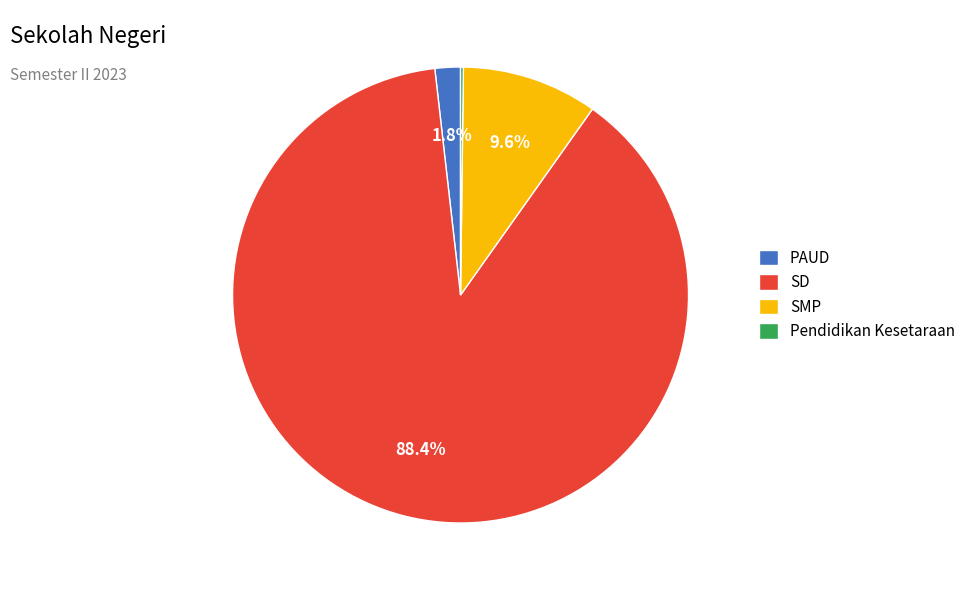

How much of the chart is everything except SD?

11.6%